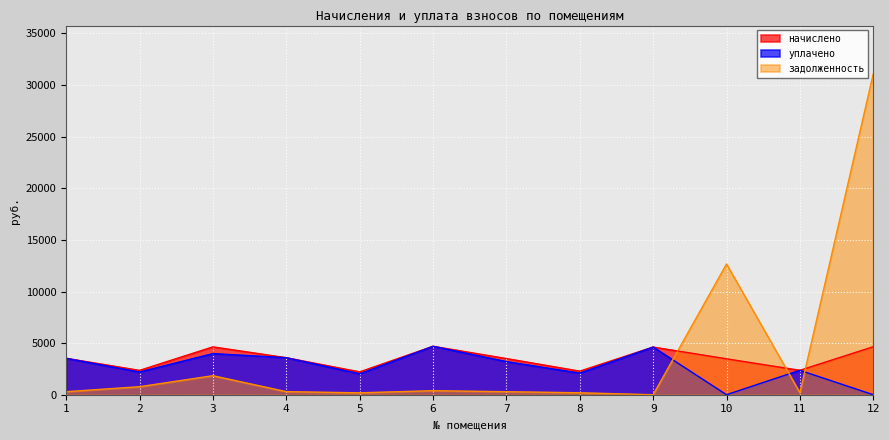

True or false: задолженность has a value of 8384.7 at 12.

False